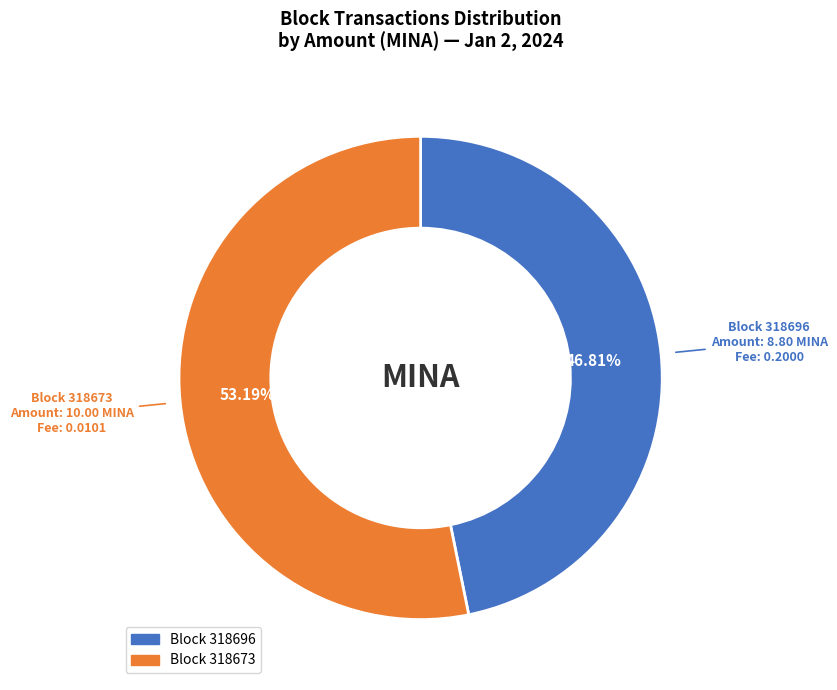

Count the number of slices in the pie.

2